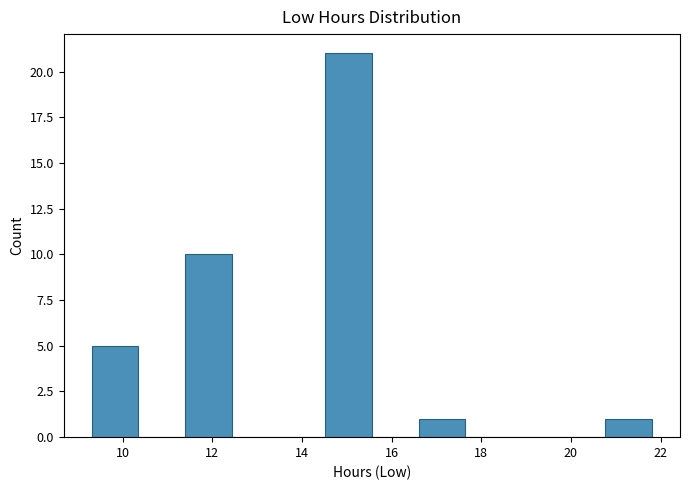

Over which range of the x-axis is the bar tallest?

14.6 to 15.6